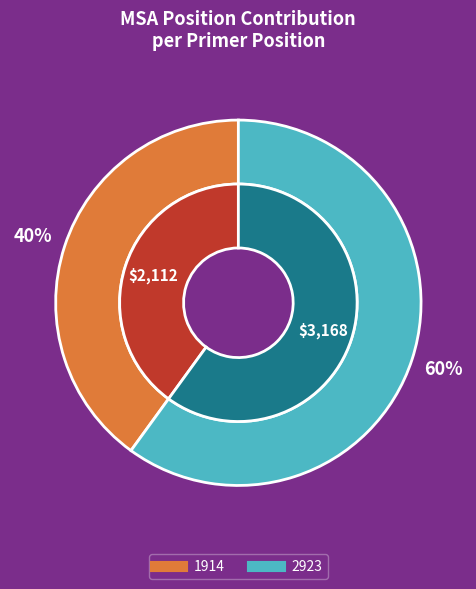

What is the smallest slice in the pie chart?

1914